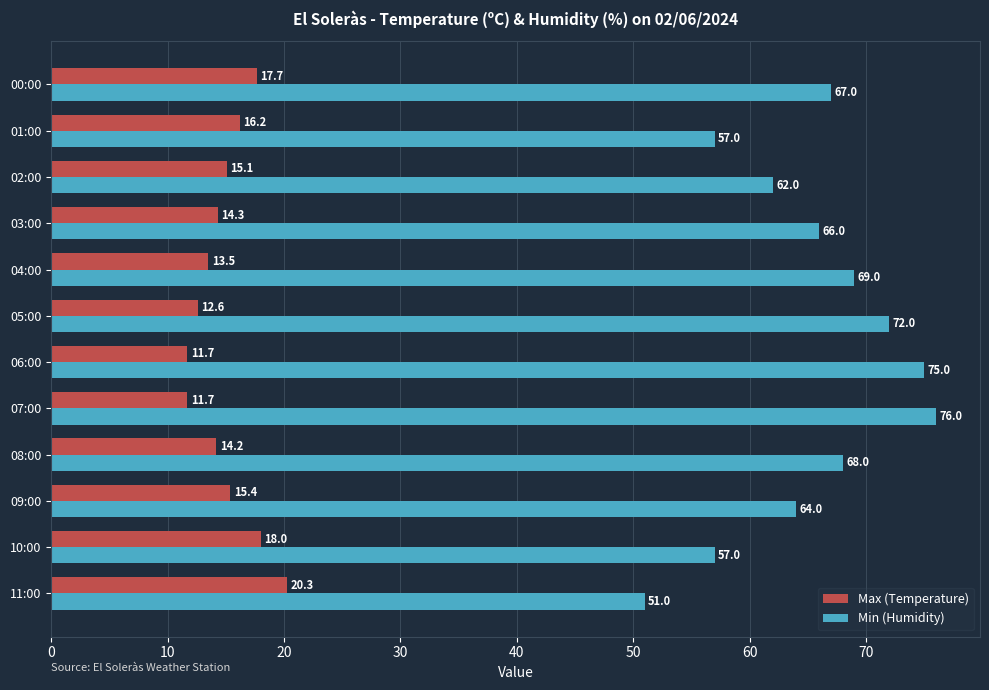

What is the minimum value for Min (Humidity)?

51.0